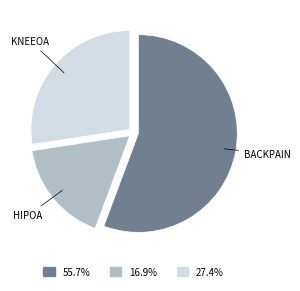

Is there any slice that represents more than half of the pie?

Yes